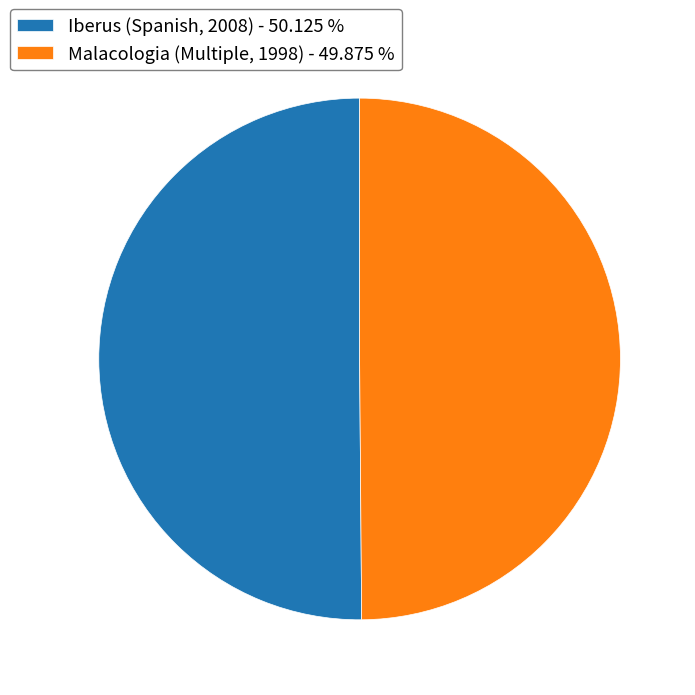

Is the sum of Malacologia (Multiple, 1998) - 49.875 % and Iberus (Spanish, 2008) - 50.125 % greater than half?

Yes